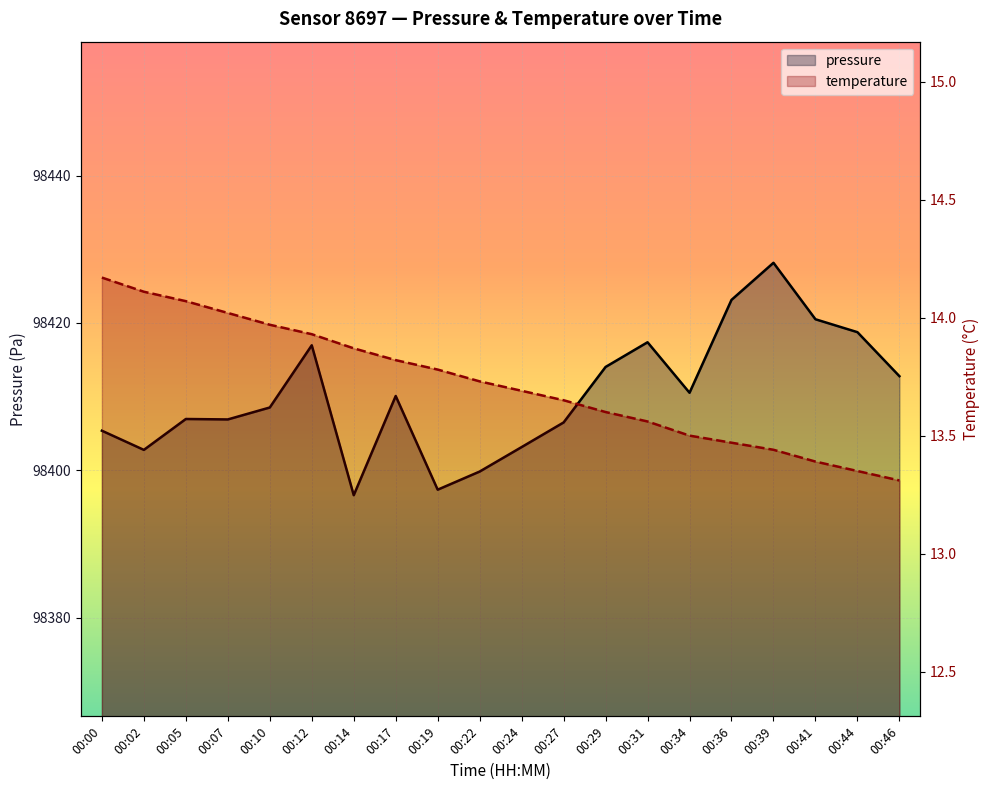

List the series in order of their peak value, highest first.

pressure, temperature